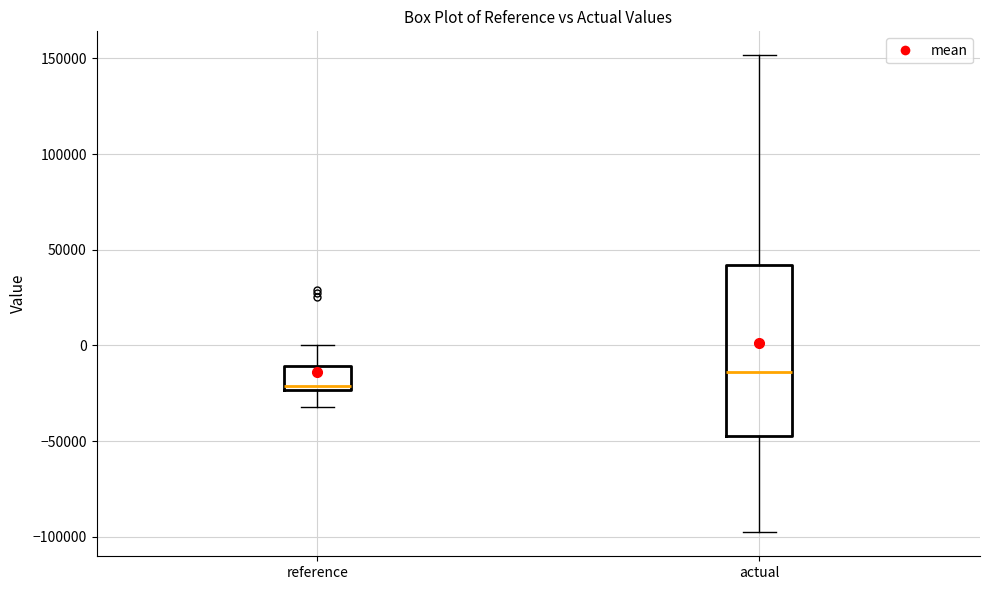

Reading left to right, transcribe this box plot: for each box, give where its median line is, the range the box spans, and where its two whiskers end, as read against the y-axis. The values are not printed on the chart, so give them approximately, as read against the axis.

reference: median -20000, box -25000 to -10000, whiskers -30000 to 0
actual: median -15000, box -45000 to 40000, whiskers -100000 to 150000